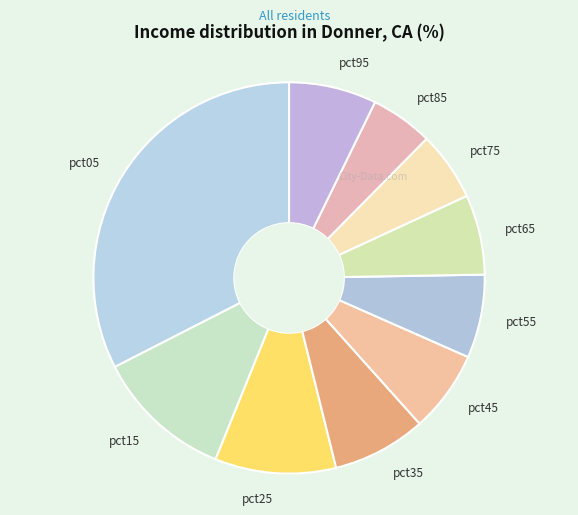

Does any single category account for the majority?

No